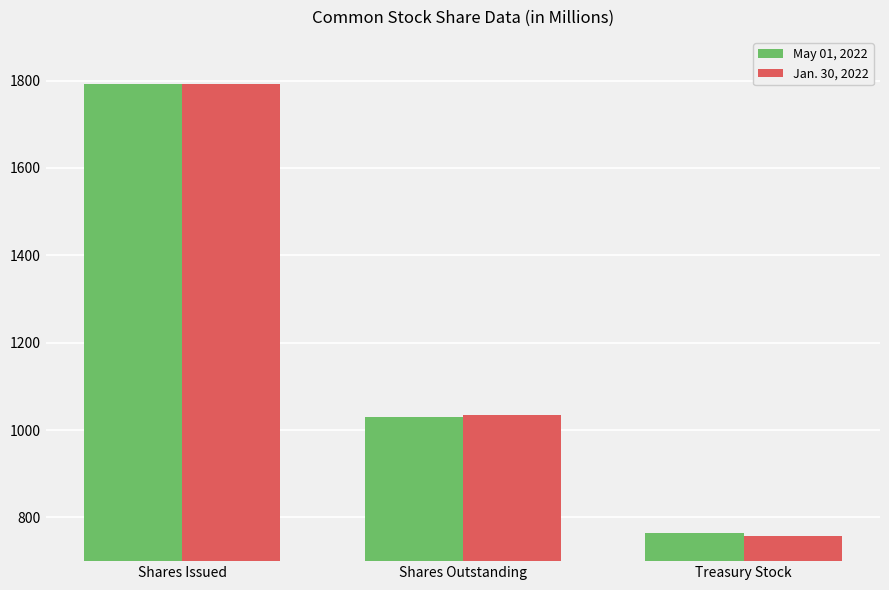

Rank the series at Shares Issued from highest to lowest value.

May 01, 2022, Jan. 30, 2022